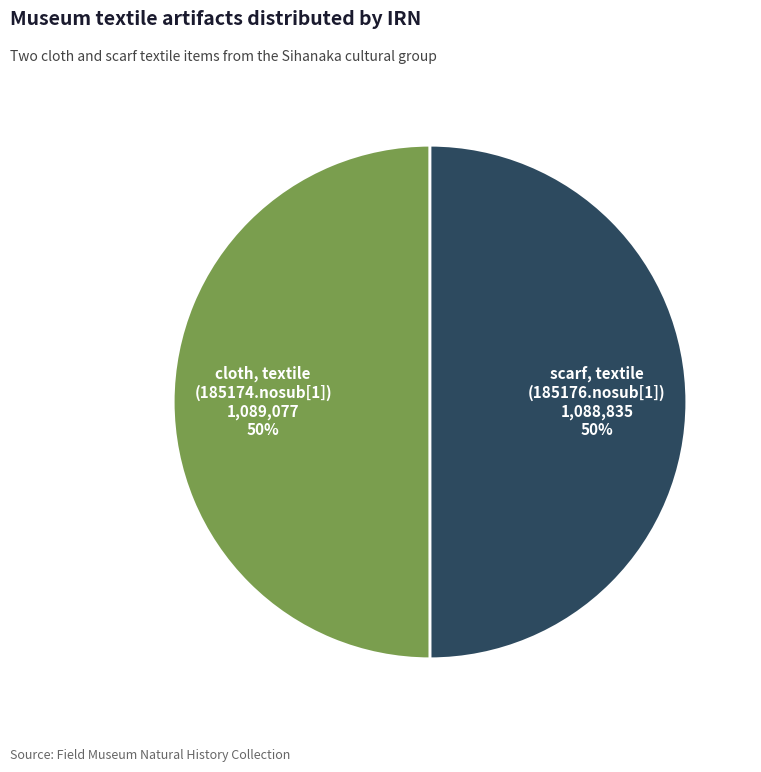

How many segments does this pie chart have?

2